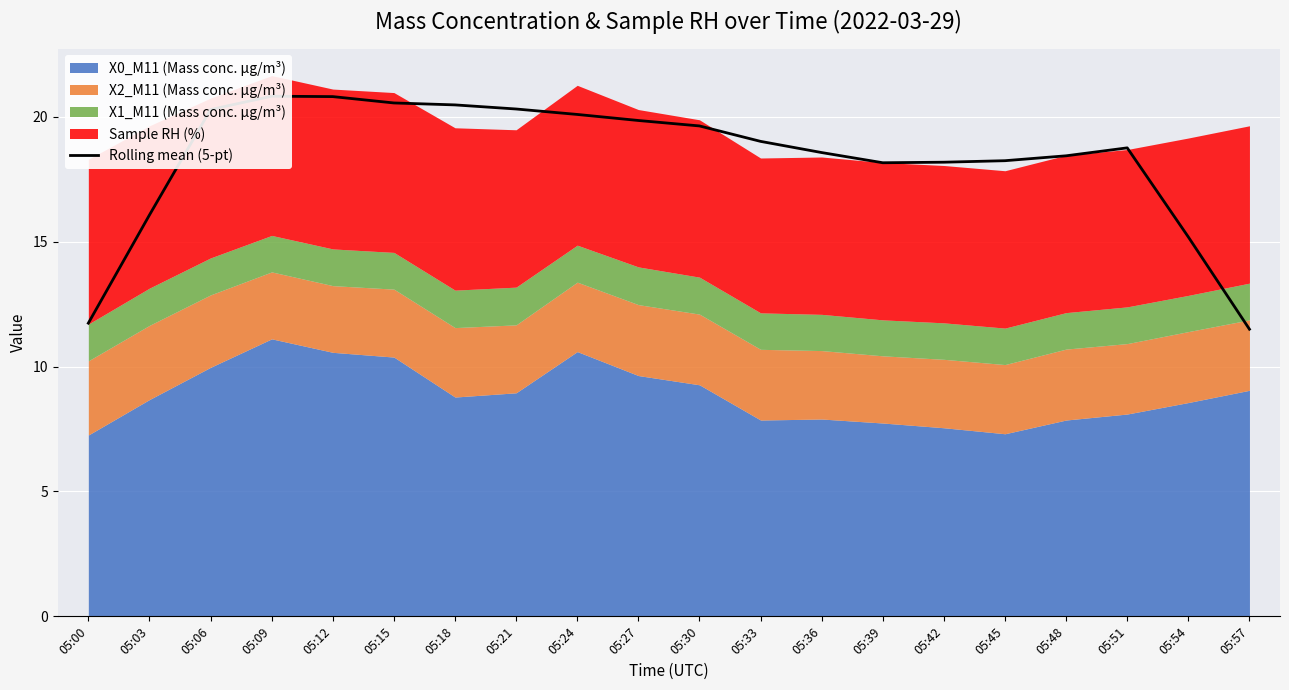

How many lines are shown in the chart?

1